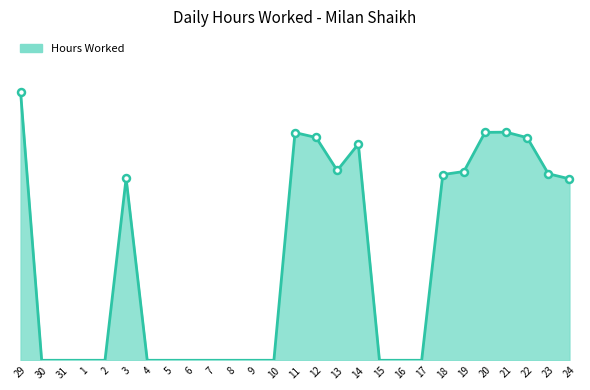

At which category does the chart reach its minimum across all series?

30